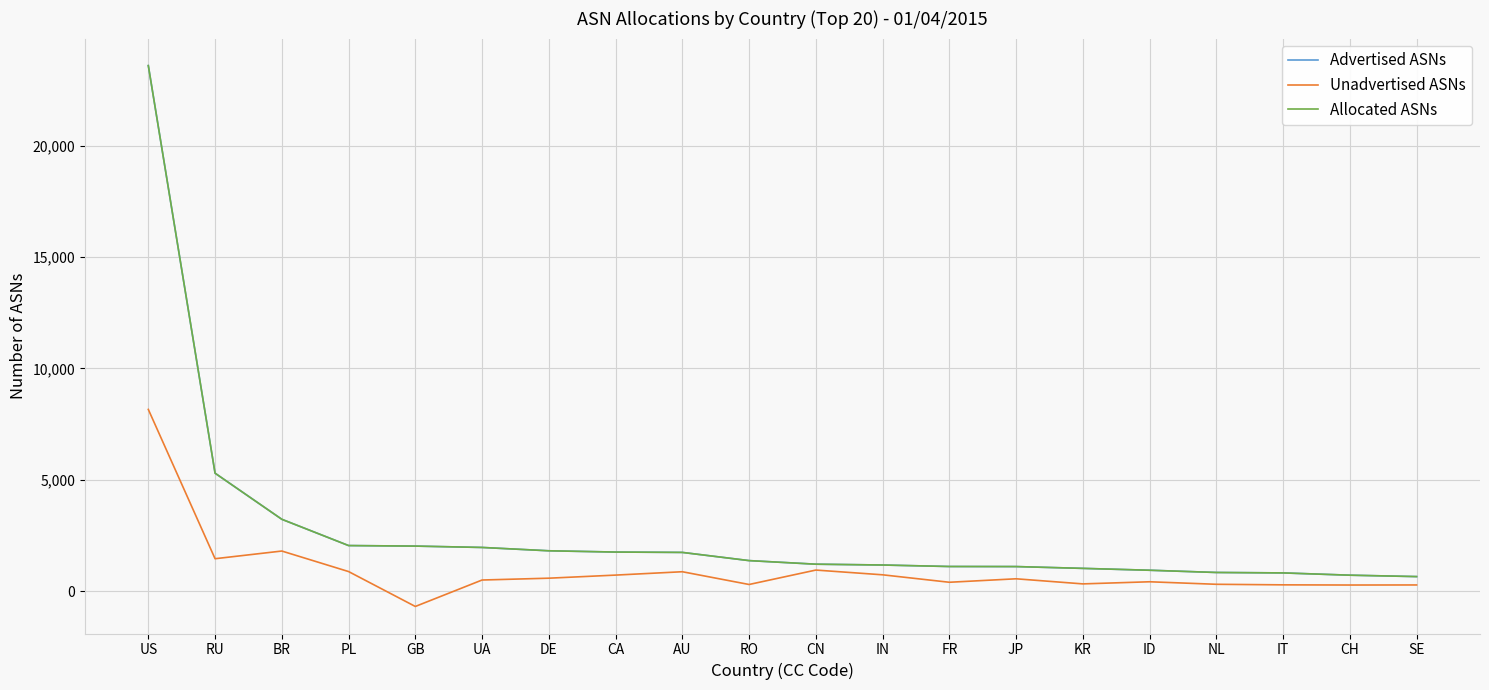

Is this an area chart (filled region under the line)?

No